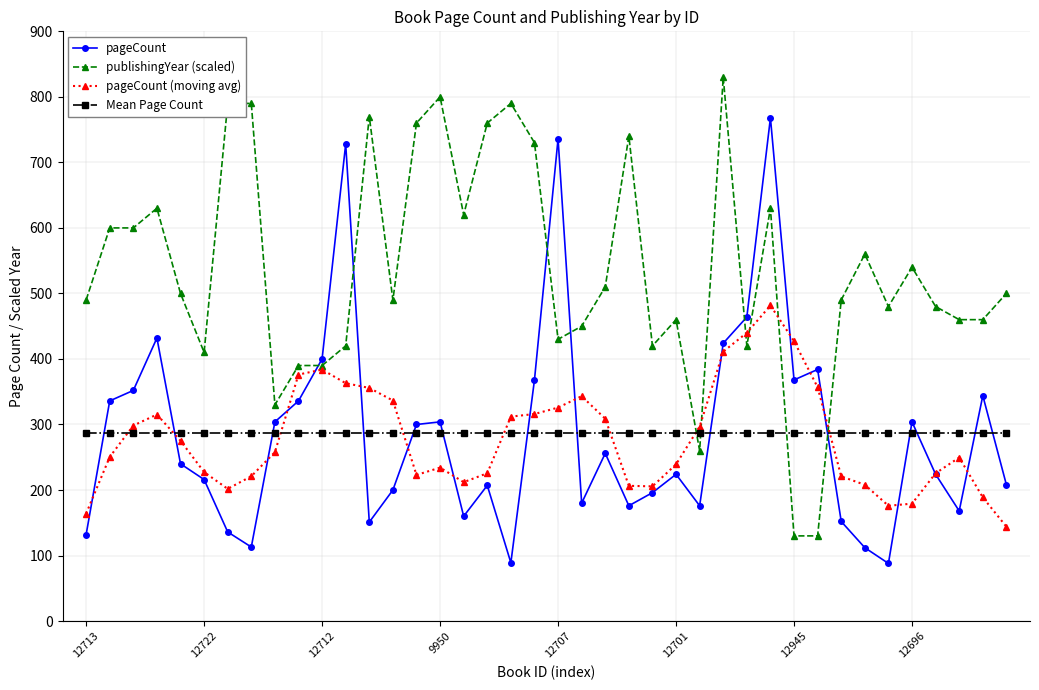

Does the chart have visible grid lines?

Yes